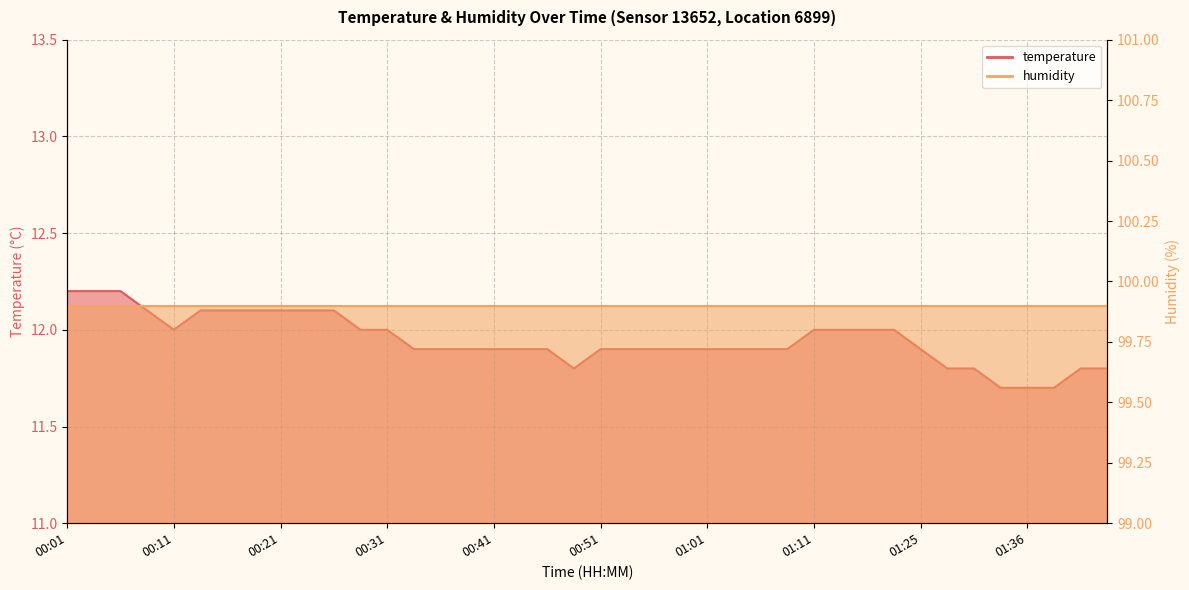

Does the chart have visible grid lines?

Yes